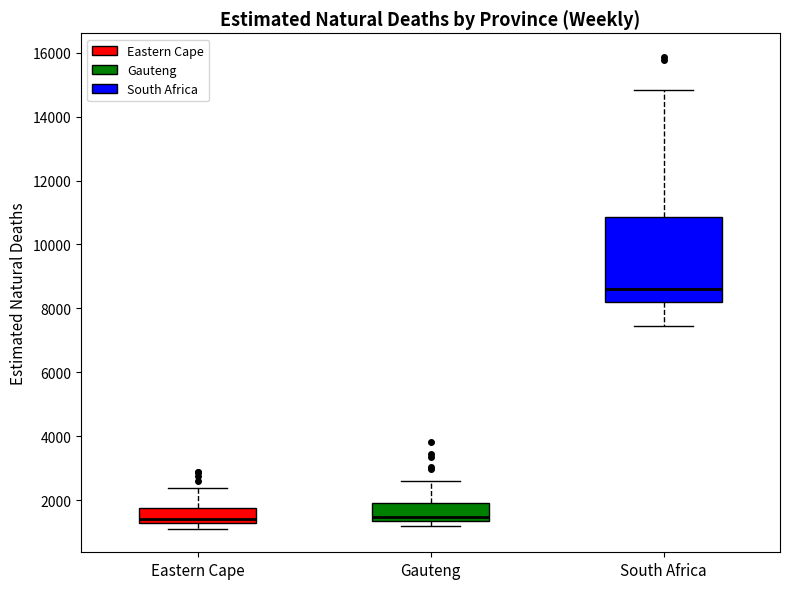

Reading left to right, read every box against the y-axis: the position of its median line, the range the box covers, and the ends of its whiskers. The values are not printed on the chart, so give them approximately, as read against the axis.

Eastern Cape: median 1400, box 1200 to 1800, whiskers 1200 (just below the box's lower edge) to 2400
Gauteng: median 1400 (just above the box's lower edge), box 1400 to 2000, whiskers 1200 to 2600
South Africa: median 8600, box 8200 to 10800, whiskers 7400 to 14800